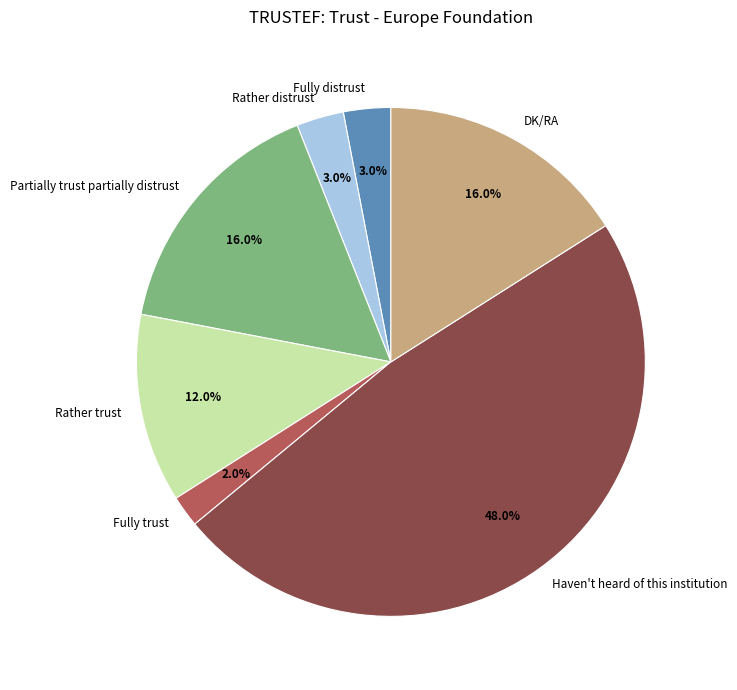

Which slice is the largest?

Haven't heard of this institution